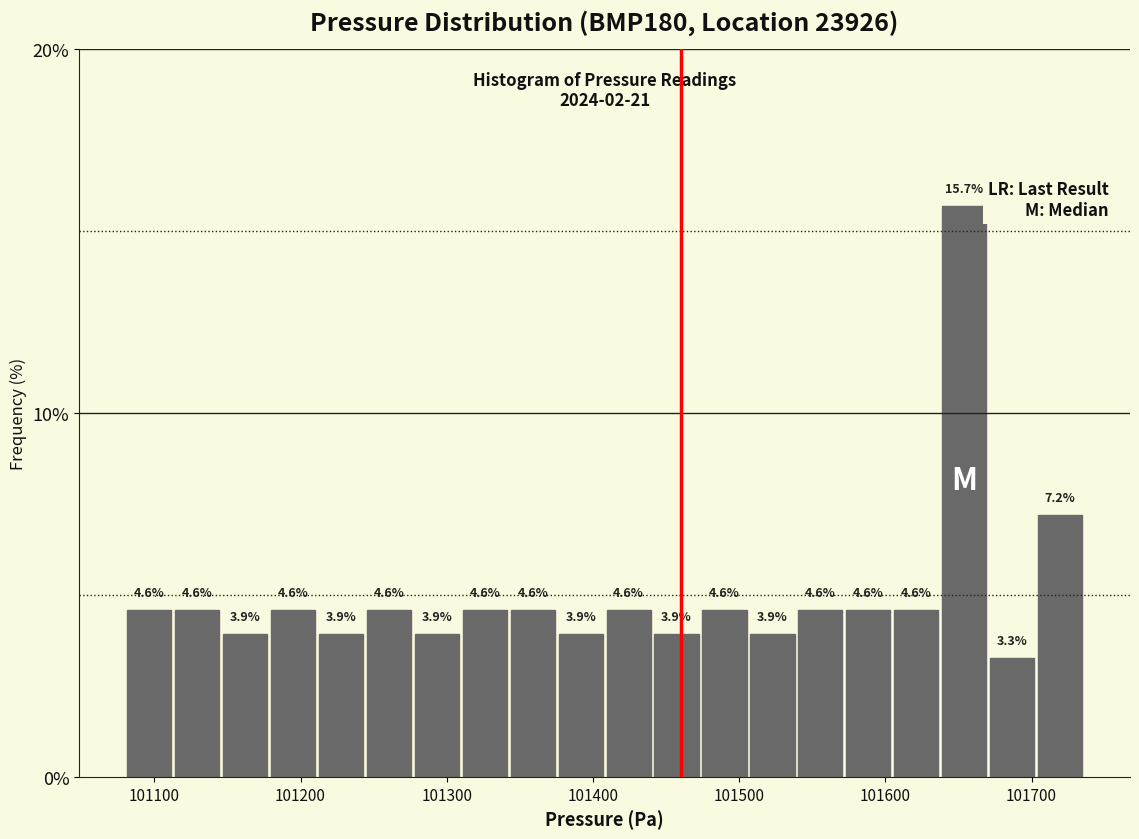

Around what value on the x-axis is the tallest bar? Give the approximate position of its centre, as read against the axis.

101650